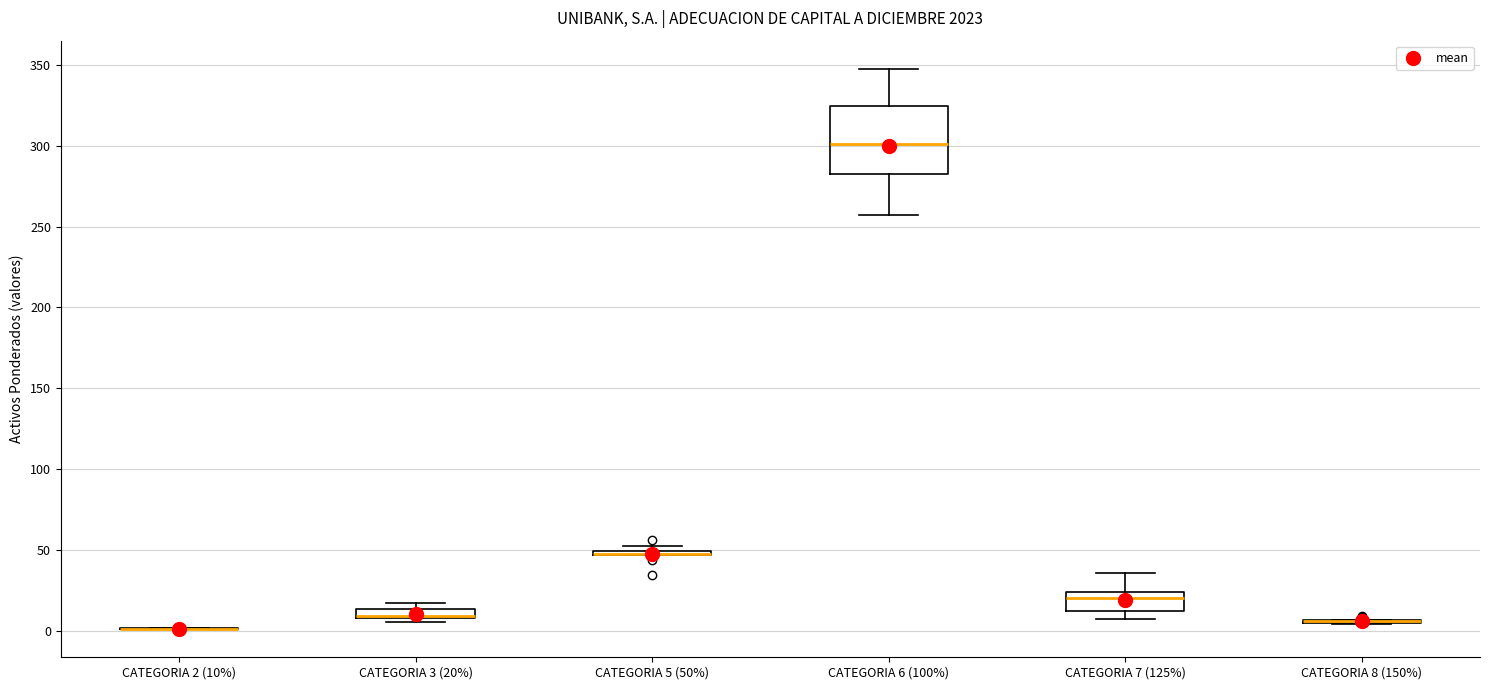

Comparing the boxes themselves (not the whiskers), which one is the tallest?

CATEGORIA 6 (100%)